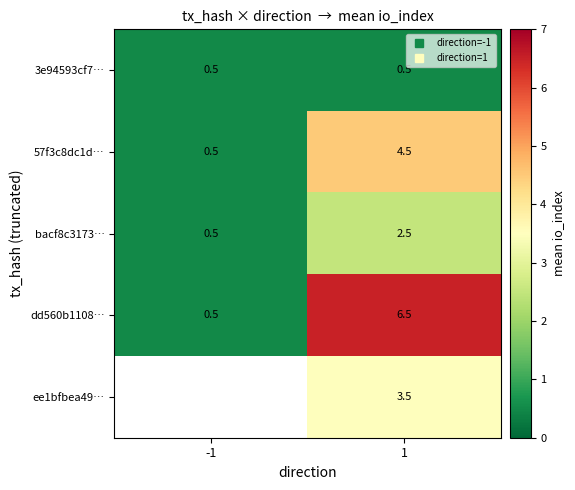

List the series in order of their peak value, lowest first.

3e94593cf7…, bacf8c3173…, 57f3c8dc1d…, dd560b1108…, ee1bfbea49…